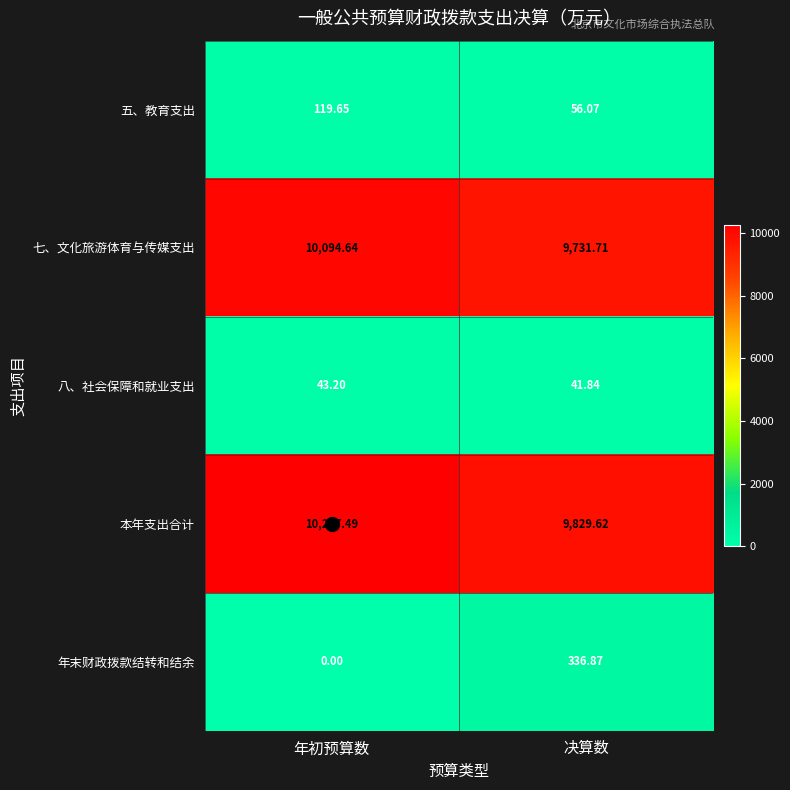

Where is 七、文化旅游体育与传媒支出 nearest to the value 9913?

决算数